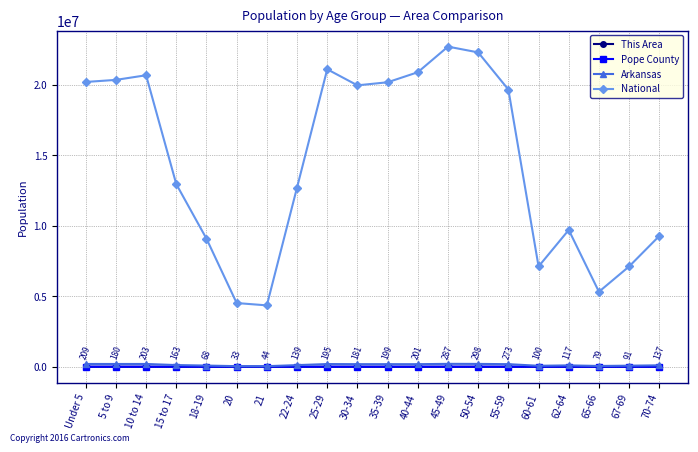

How many interior local peaks does the National series have?

4